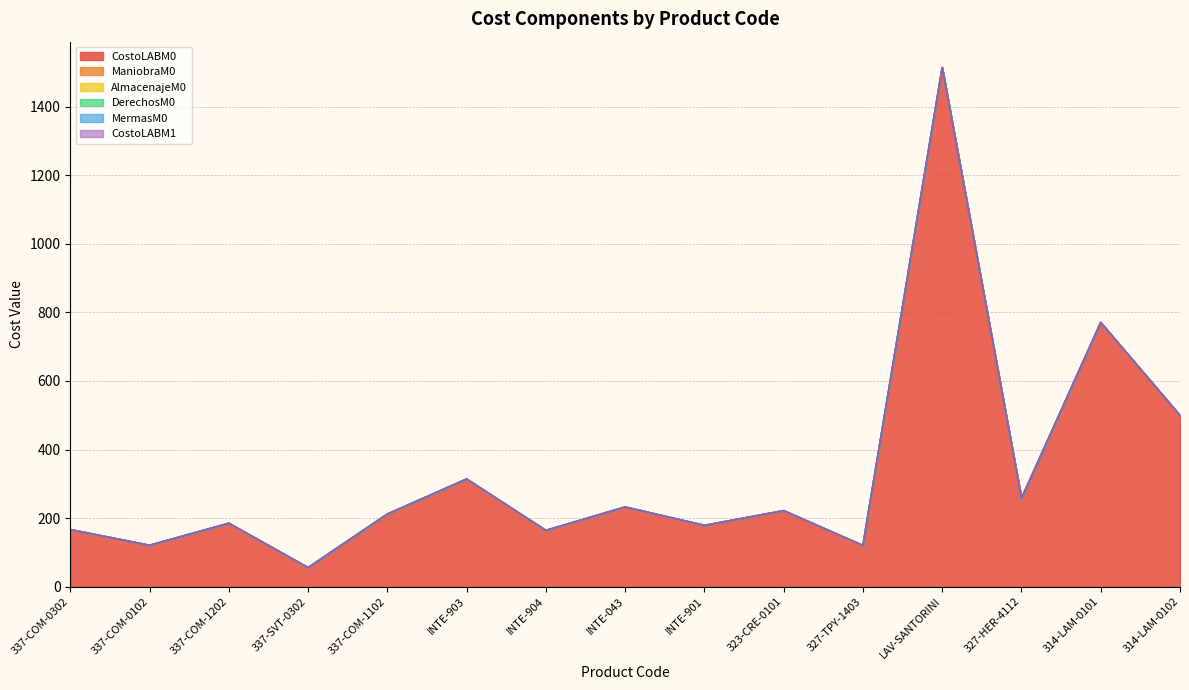

Reading left to right, transcribe all the data shown in this chart.

CostoLABM0: 337-COM-0302=166.2	337-COM-0102=120.4	337-COM-1202=184.7	337-SVT-0302=55.3	337-COM-1102=211.4	INTE-903=313.8	INTE-904=163.8	INTE-043=232.2	INTE-901=178.4	323-CRE-0101=221.4	327-TPY-1403=119.8	LAV-SANTORINI=1514.7	327-HER-4112=257.3	314-LAM-0101=770.7	314-LAM-0102=499.3
ManiobraM0: 337-COM-0302=0.0	337-COM-0102=0.0	337-COM-1202=0.0	337-SVT-0302=0.0	337-COM-1102=0.0	INTE-903=0.0	INTE-904=0.0	INTE-043=0.0	INTE-901=0.0	323-CRE-0101=0.0	327-TPY-1403=0.0	LAV-SANTORINI=0.0	327-HER-4112=0.0	314-LAM-0101=0.0	314-LAM-0102=0.0
AlmacenajeM0: 337-COM-0302=0.0	337-COM-0102=0.0	337-COM-1202=0.0	337-SVT-0302=0.0	337-COM-1102=0.0	INTE-903=0.0	INTE-904=0.0	INTE-043=0.0	INTE-901=0.0	323-CRE-0101=0.0	327-TPY-1403=0.0	LAV-SANTORINI=0.0	327-HER-4112=0.0	314-LAM-0101=0.0	314-LAM-0102=0.0
DerechosM0: 337-COM-0302=0.0	337-COM-0102=0.0	337-COM-1202=0.0	337-SVT-0302=0.0	337-COM-1102=0.0	INTE-903=0.0	INTE-904=0.0	INTE-043=0.0	INTE-901=0.0	323-CRE-0101=0.0	327-TPY-1403=0.0	LAV-SANTORINI=0.0	327-HER-4112=0.0	314-LAM-0101=0.0	314-LAM-0102=0.0
MermasM0: 337-COM-0302=0.0	337-COM-0102=0.0	337-COM-1202=0.0	337-SVT-0302=0.0	337-COM-1102=0.0	INTE-903=0.0	INTE-904=0.0	INTE-043=0.0	INTE-901=0.0	323-CRE-0101=0.0	327-TPY-1403=0.0	LAV-SANTORINI=0.0	327-HER-4112=0.0	314-LAM-0101=0.0	314-LAM-0102=0.0
CostoLABM1: 337-COM-0302=0.0	337-COM-0102=0.0	337-COM-1202=0.0	337-SVT-0302=0.0	337-COM-1102=0.0	INTE-903=0.0	INTE-904=0.0	INTE-043=0.0	INTE-901=0.0	323-CRE-0101=0.0	327-TPY-1403=0.0	LAV-SANTORINI=0.0	327-HER-4112=0.0	314-LAM-0101=0.0	314-LAM-0102=0.0